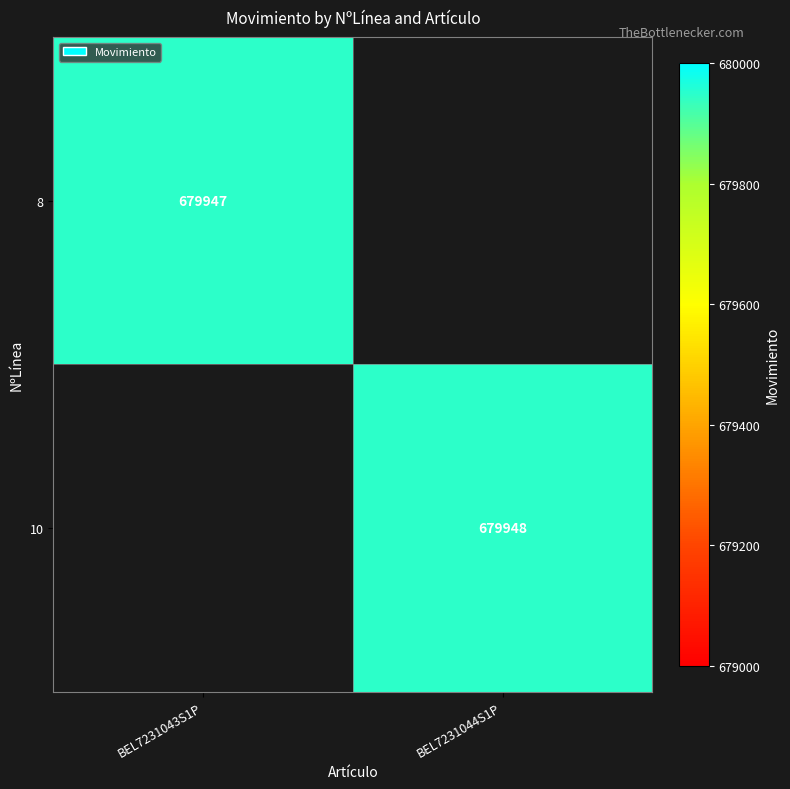

At which category does the chart reach its minimum across all series?

BEL7231044S1P